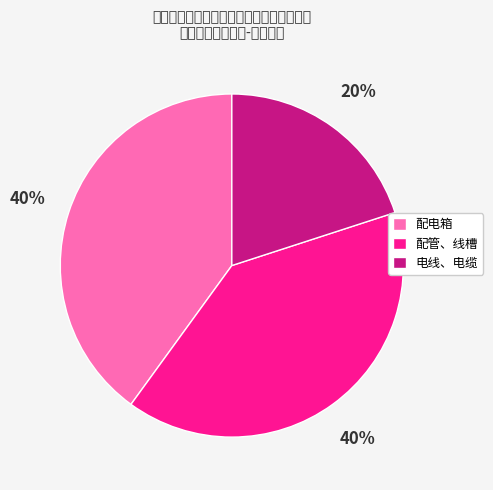

To the nearest percent, what is the difference between the 配管、线槽 and 电线、电缆 slice percentages?

20%